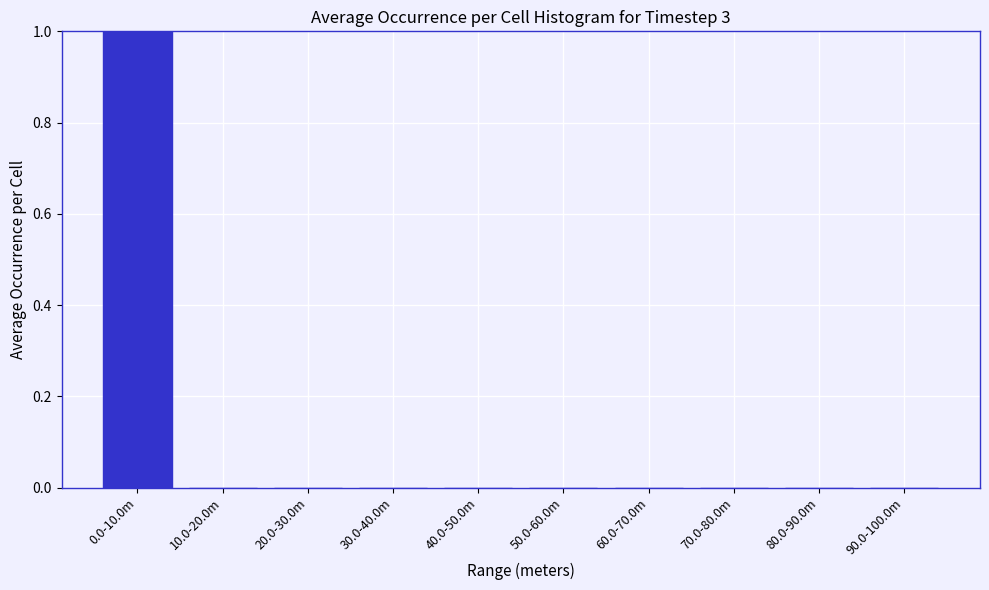

Reading left to right, list all the values displayed in this chart.

0.0-10.0m=1	10.0-20.0m=0	20.0-30.0m=0	30.0-40.0m=0	40.0-50.0m=0	50.0-60.0m=0	60.0-70.0m=0	70.0-80.0m=0	80.0-90.0m=0	90.0-100.0m=0